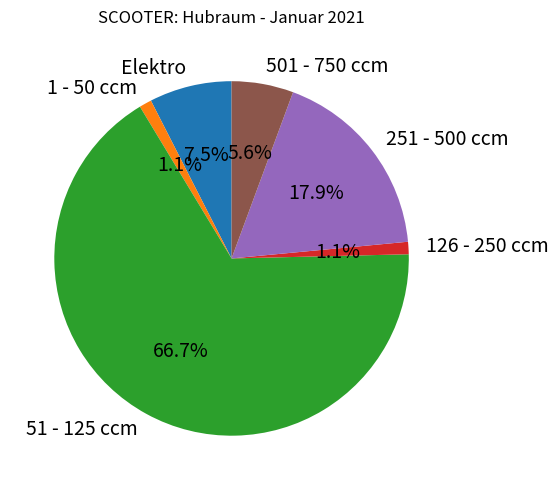

How many slices are in this pie chart?

6